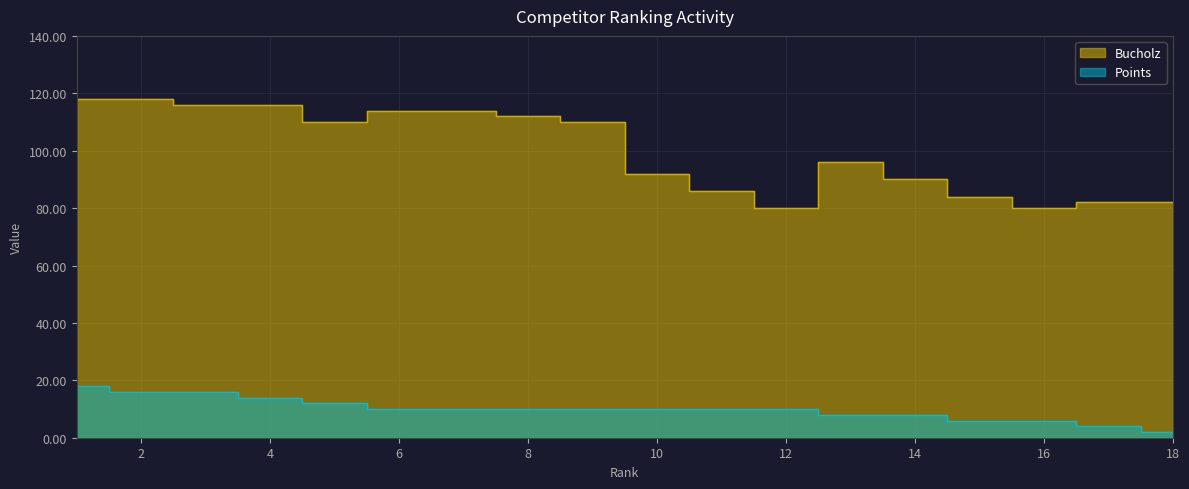

The value of Bucholz at 9 is 189. True or false?

False